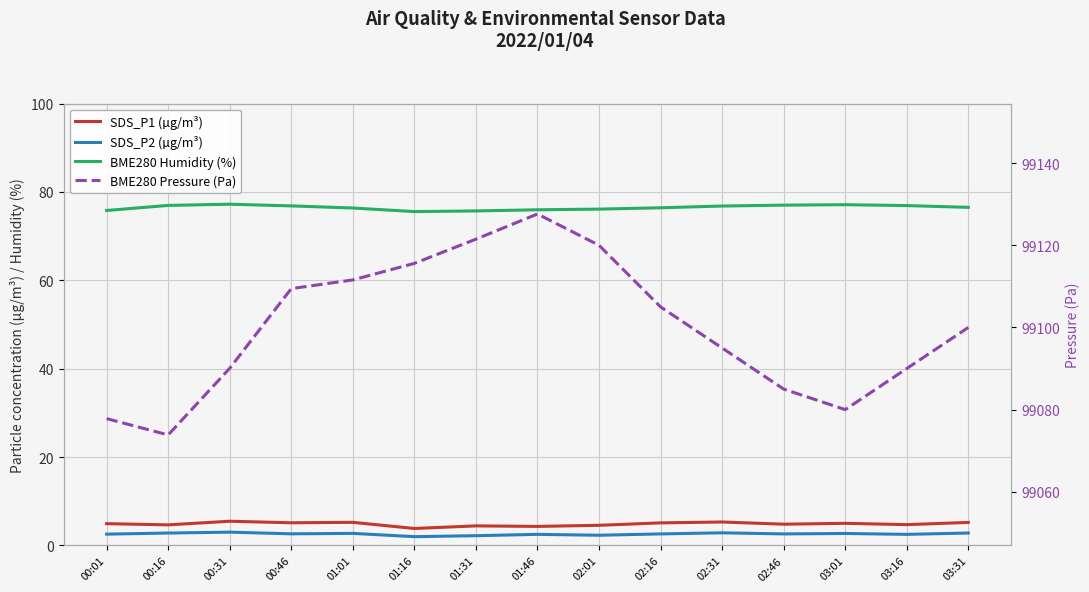

True or false: SDS_P1 (µg/m³) and BME280 Humidity (%) cross at least once.

False